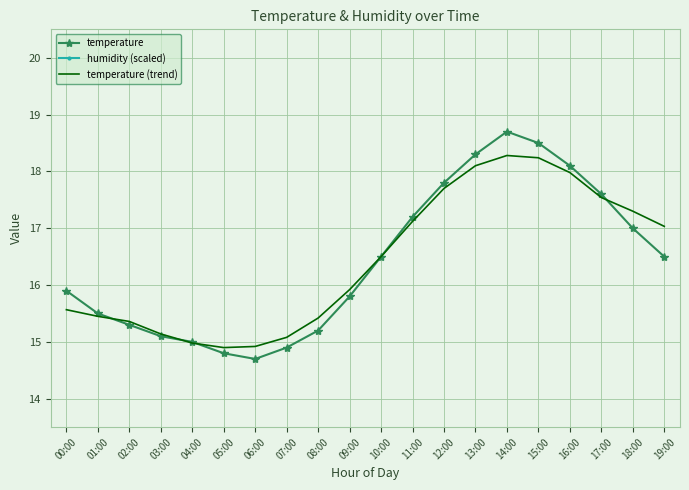

Reading left to right, transcribe all the data shown in this chart.

temperature: 00:00=15.9	01:00=15.5	02:00=15.3	03:00=15.1	04:00=15.0	05:00=14.8	06:00=14.7	07:00=14.9	08:00=15.2	09:00=15.8	10:00=16.5	11:00=17.2	12:00=17.8	13:00=18.3	14:00=18.7	15:00=18.5	16:00=18.1	17:00=17.6	18:00=17.0	19:00=16.5
humidity (scaled): 00:00=23.5	01:00=23.5	02:00=23.5	03:00=23.5	04:00=23.5	05:00=23.5	06:00=23.5	07:00=23.5	08:00=23.5	09:00=23.5	10:00=23.5	11:00=23.5	12:00=23.5	13:00=23.5	14:00=23.5	15:00=23.5	16:00=23.5	17:00=23.5	18:00=23.5	19:00=23.5
temperature (trend): 00:00=15.6	01:00=15.5	02:00=15.4	03:00=15.1	04:00=15.0	05:00=14.9	06:00=14.9	07:00=15.1	08:00=15.4	09:00=15.9	10:00=16.5	11:00=17.1	12:00=17.7	13:00=18.1	14:00=18.3	15:00=18.2	16:00=18.0	17:00=17.5	18:00=17.3	19:00=17.0